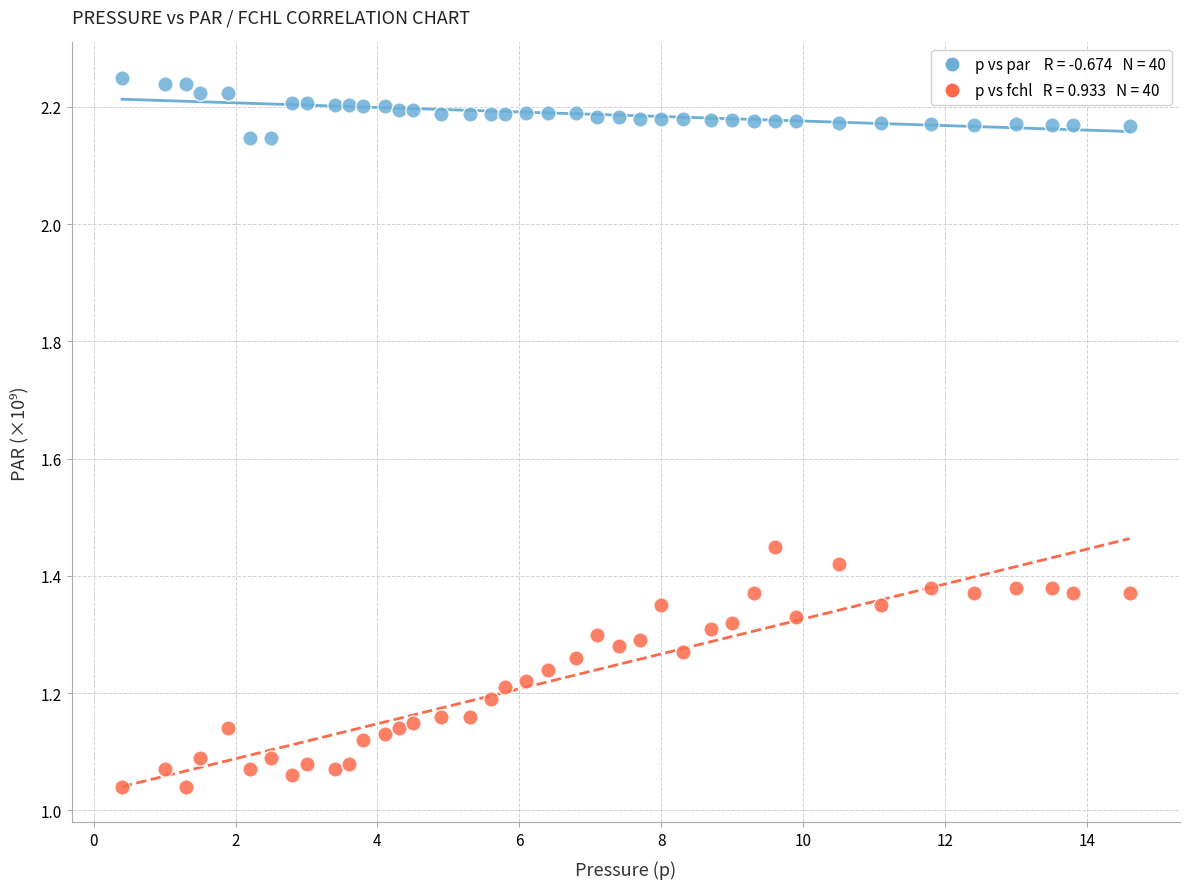

Across all data points, what is the range of X values (max minus min)?

14.2